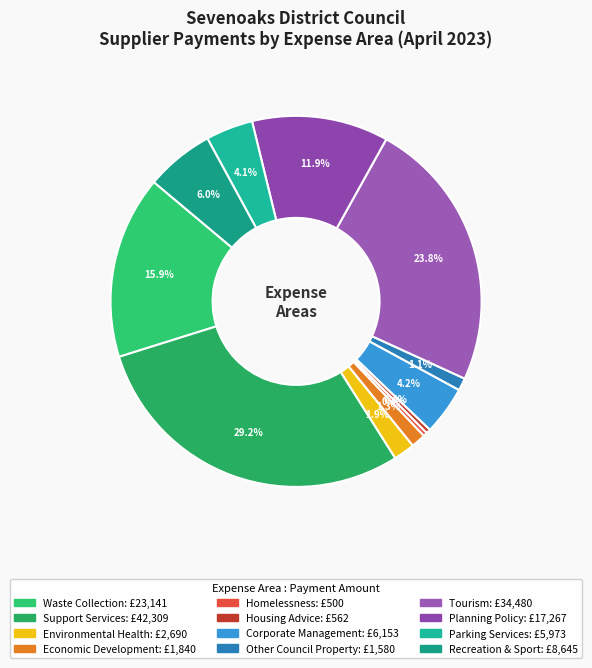

To the nearest percent, what is the average slice percentage?

8%